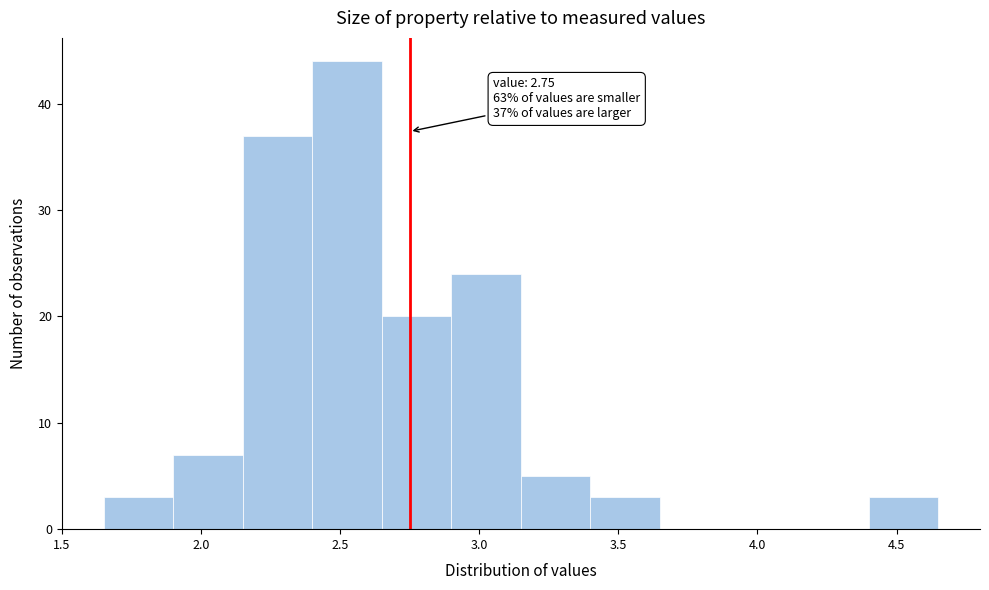

Which range on the x-axis has the tallest bar?

2.40 to 2.65